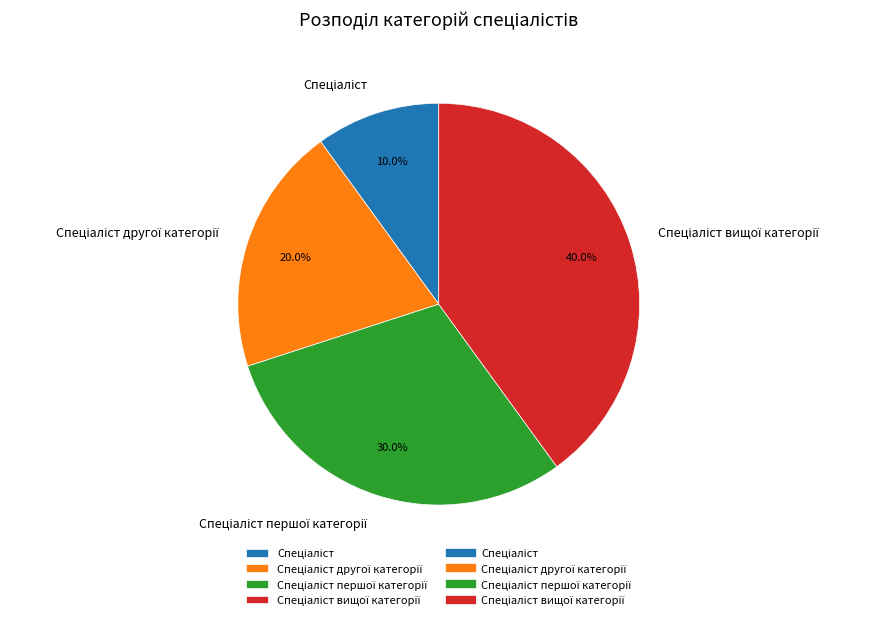

Is there a majority slice in this chart?

No